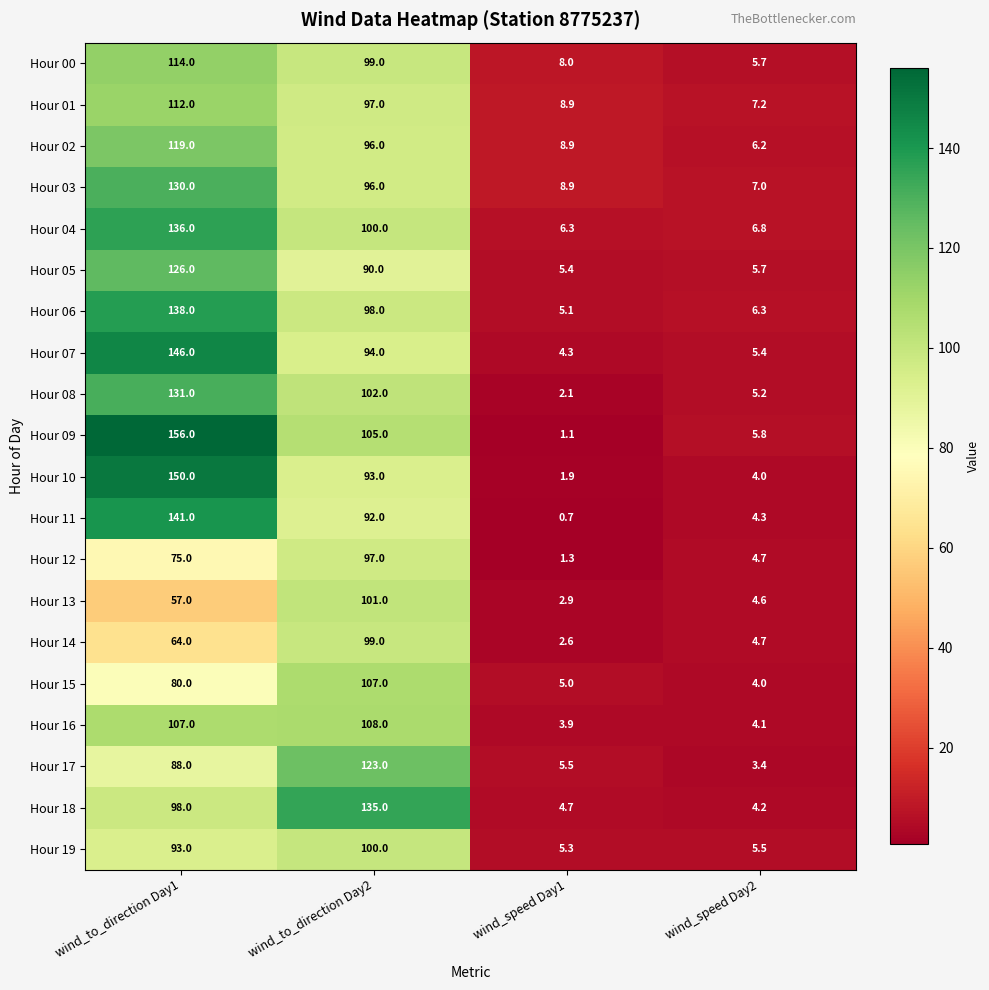

What is the spread (max minus min) of values at wind_to_direction Day1?

99.0